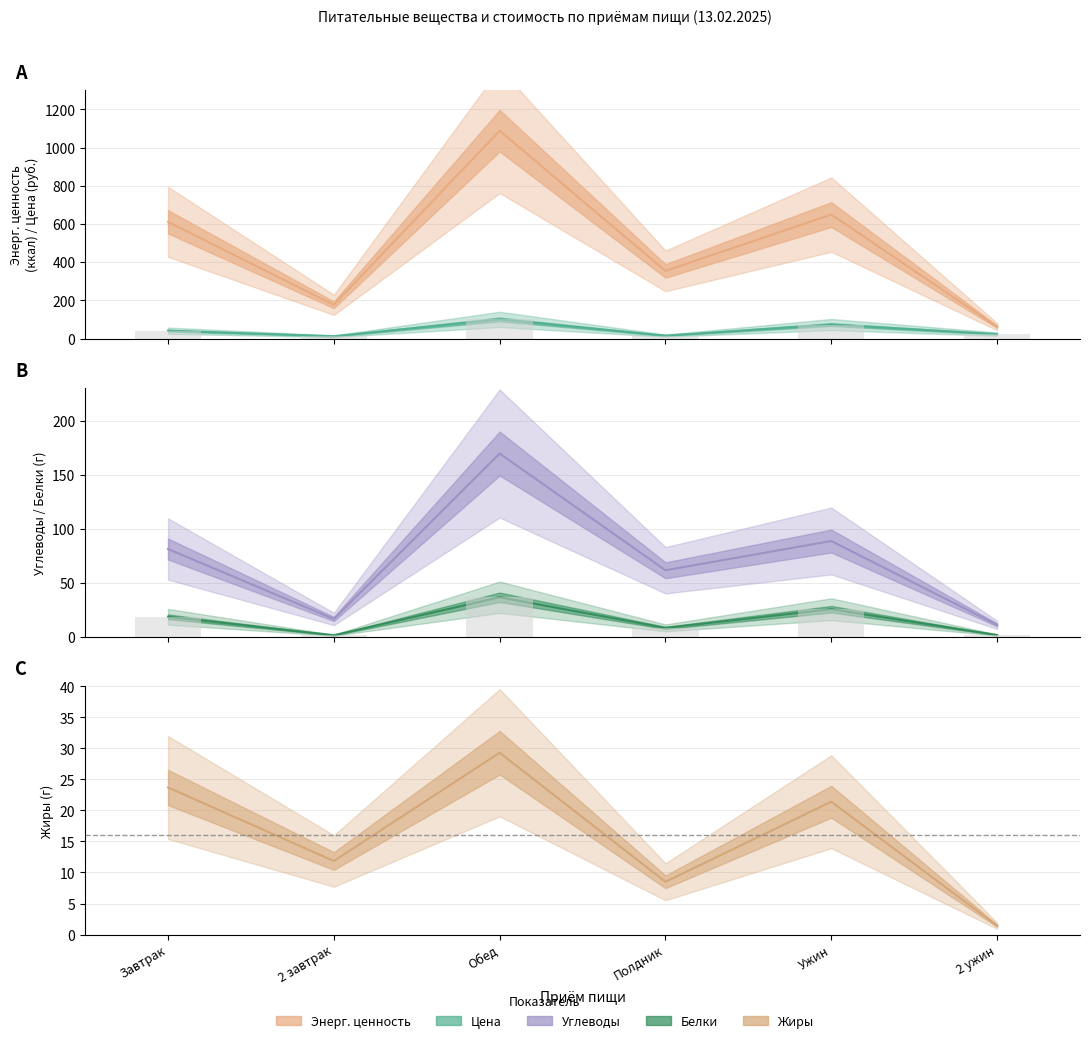

Is the value of Жиры (Fat) at Полдник greater than the value of Энерг. ценность (Energy) at Завтрак?

No